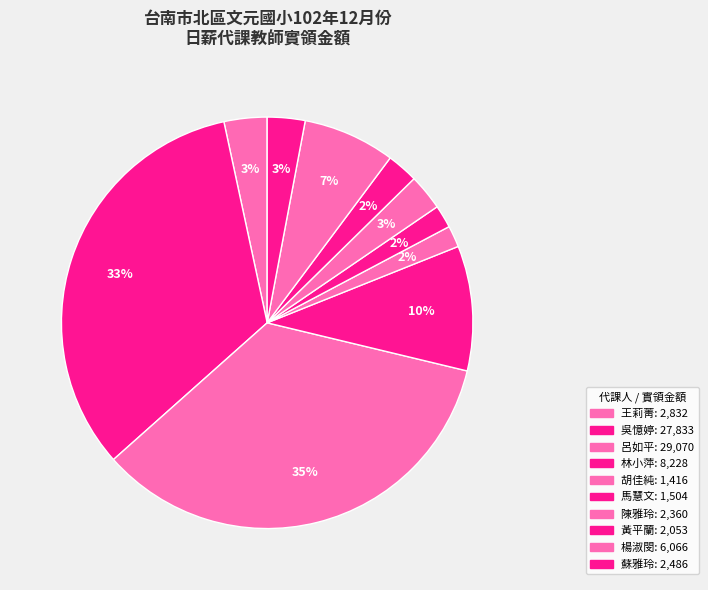

What percentage is NOT represented by 蘇雅玲?

97.0%